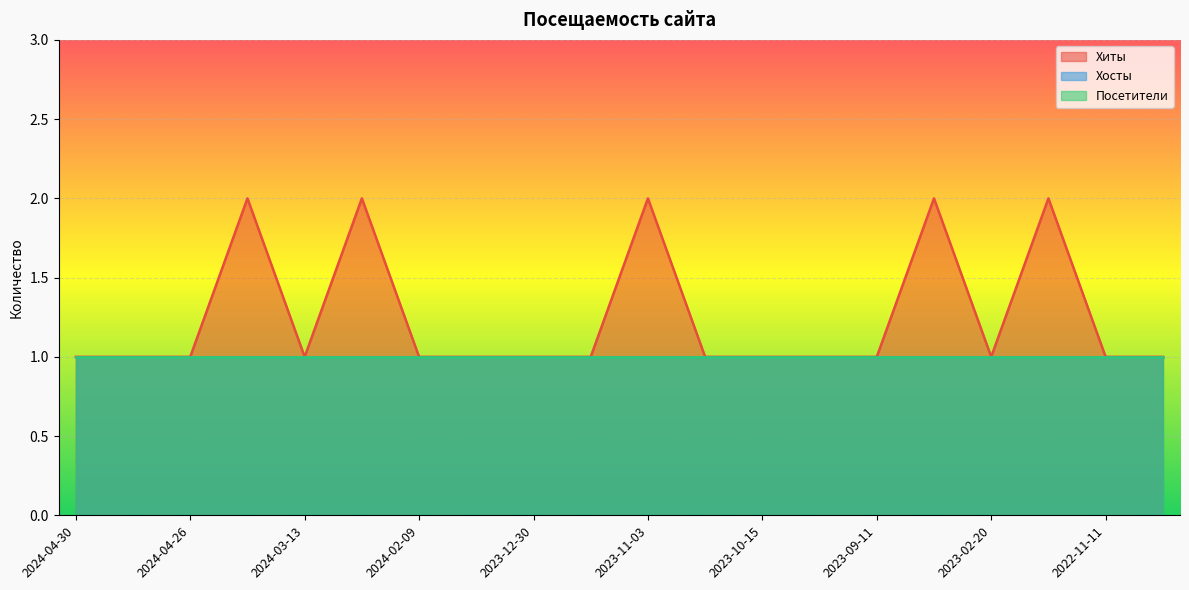

What is the maximum value for Посетители?

1